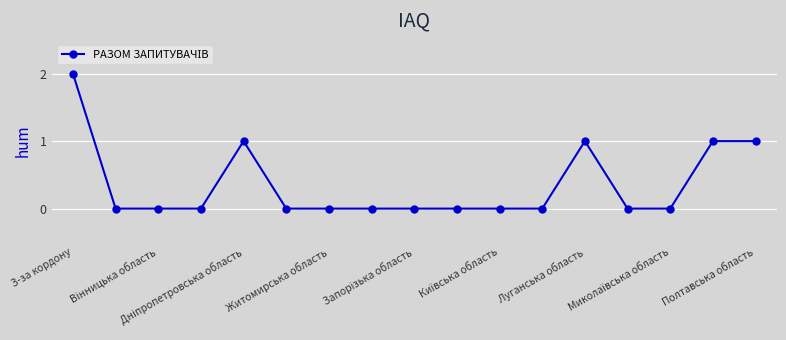

True or false: there are more than 1 points higher than both neighbors.

True